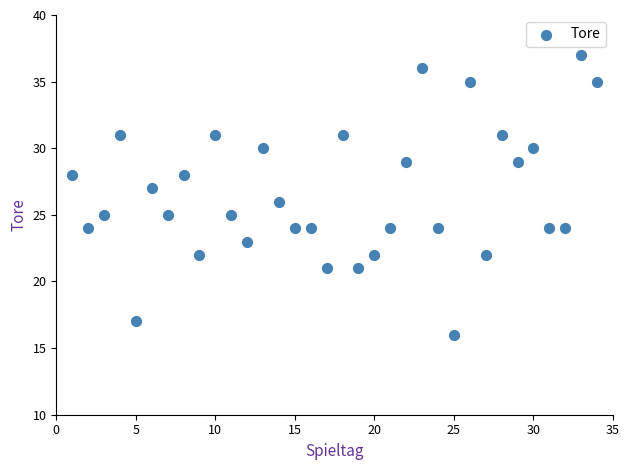

What is the range of X values (max minus min)?

33